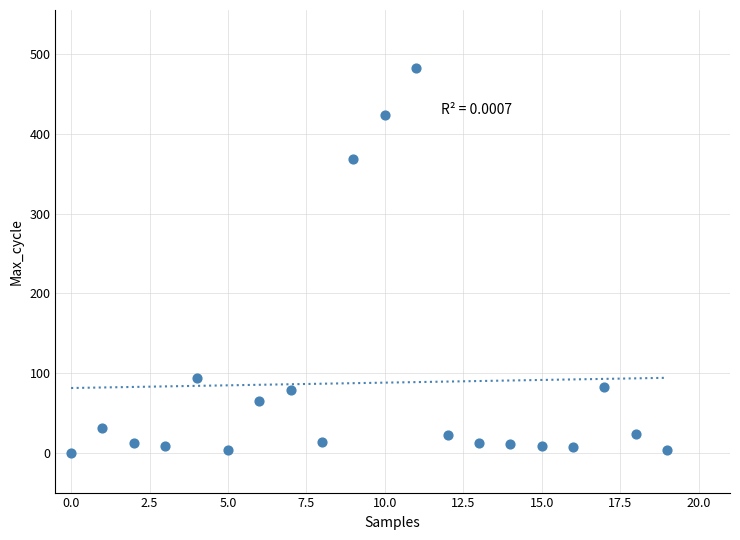

What Y value in the scatter plot is closest to 241?

369